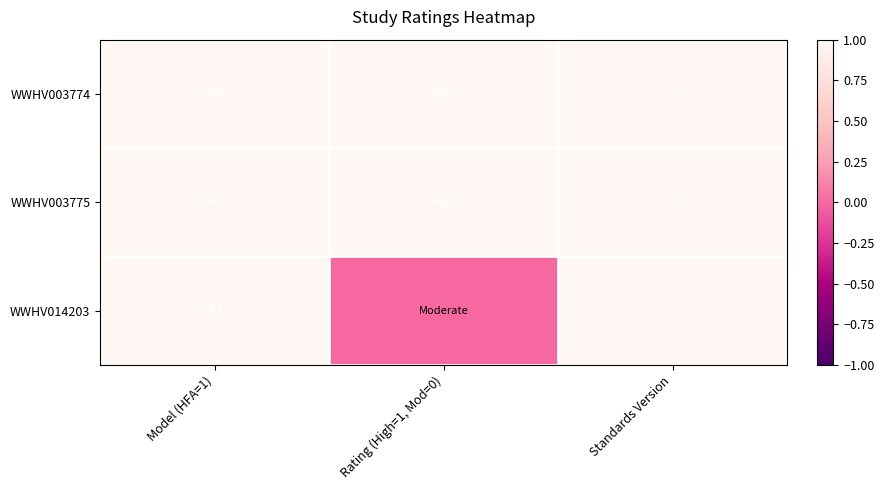

How many series are shown in this chart?

3